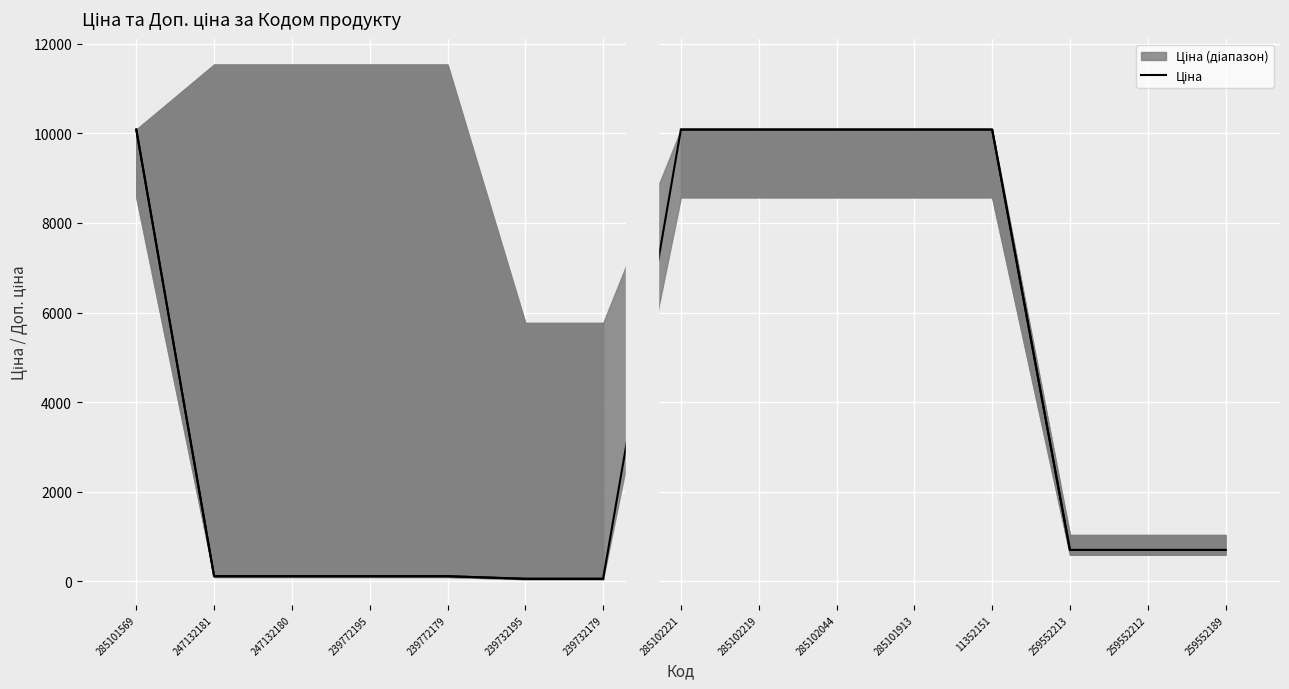

What is the sum of the values at 259552189 and 247132180?

816.8